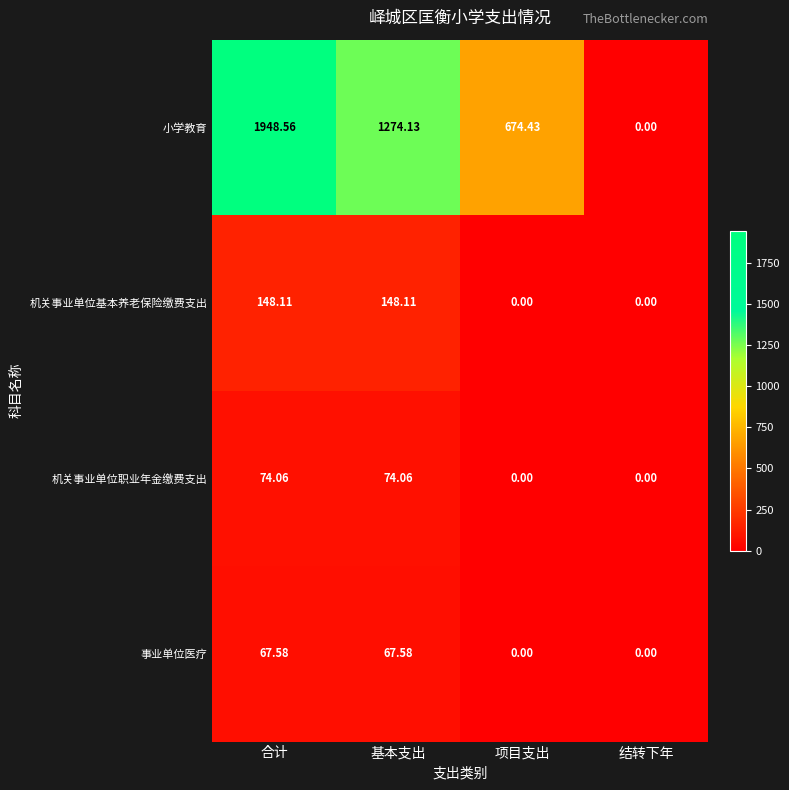

Count the number of categories in the chart.

4